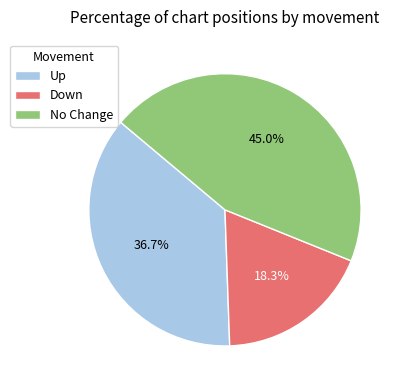

Which slice is the largest?

No Change